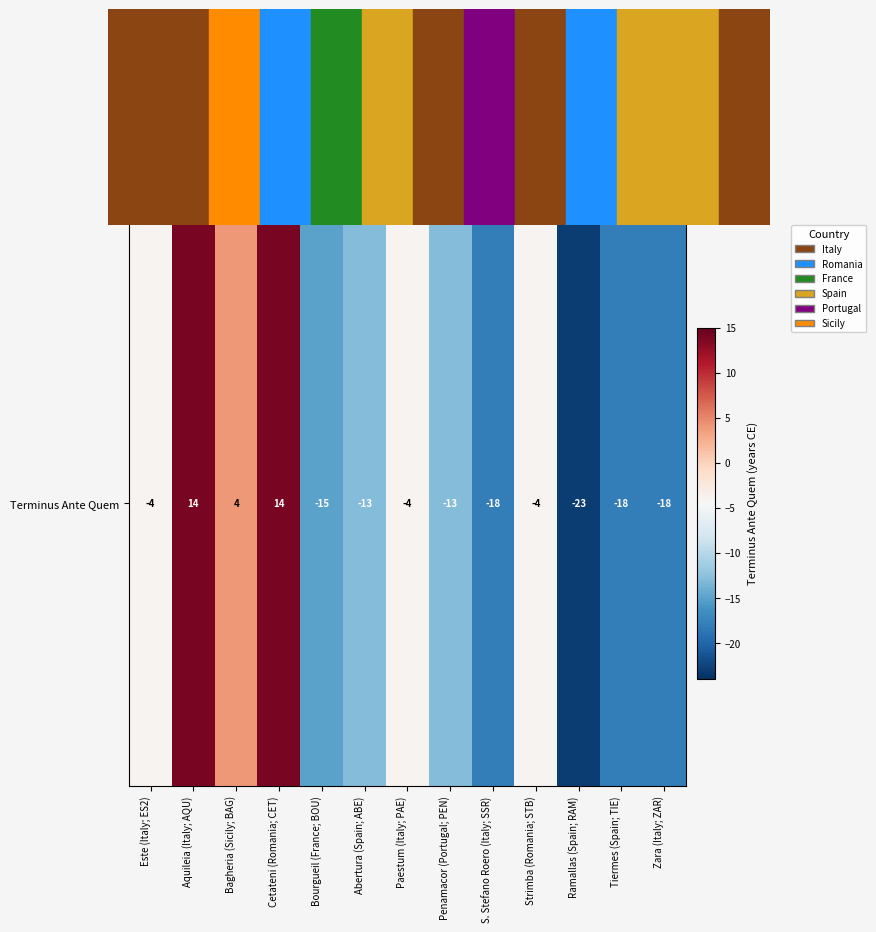

What is the smallest value displayed?

-23